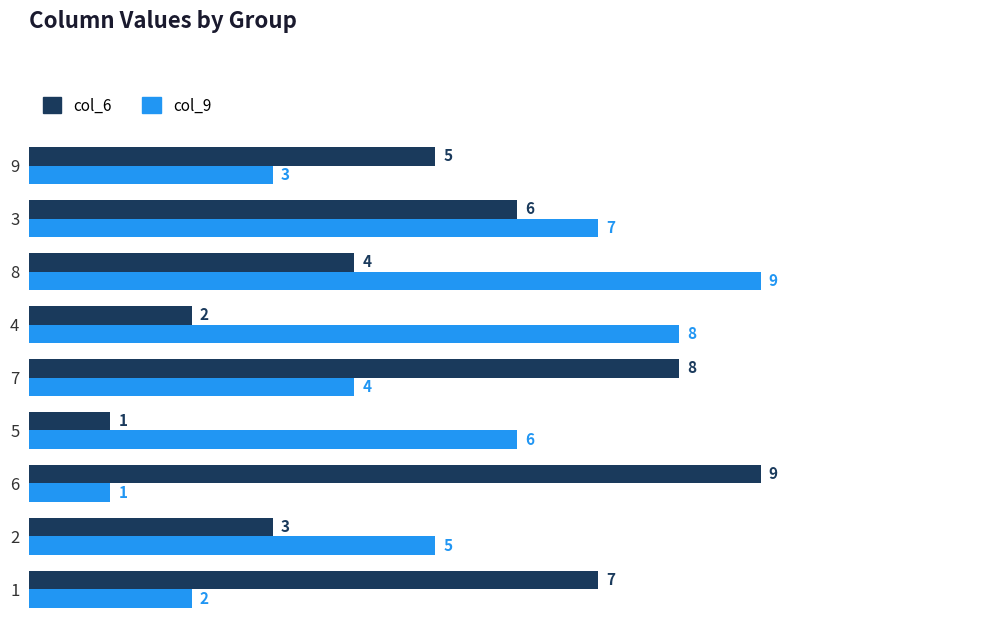

Rank the series at 1 from highest to lowest value.

col_6, col_9